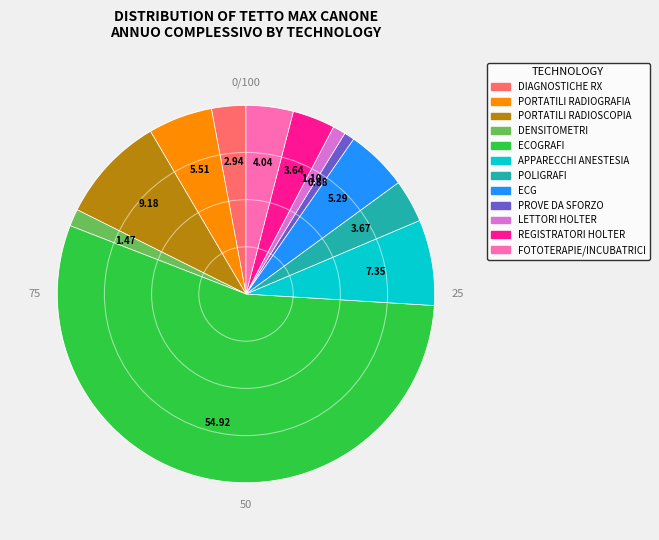

Is the sum of APPARECCHI ANESTESIA and DENSITOMETRI greater than half?

No